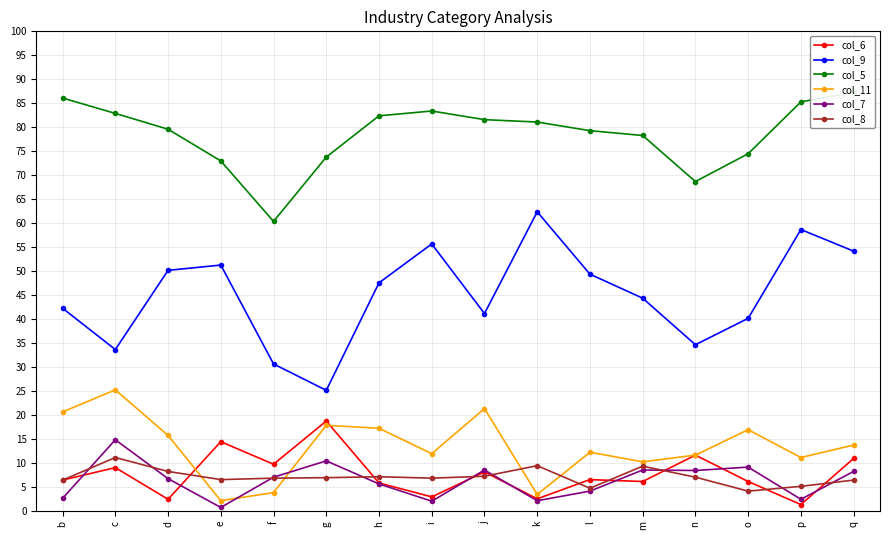

Reading left to right, transcribe all the data shown in this chart.

col_6: b=6.5	c=9.1	d=2.5	e=14.5	f=9.8	g=18.8	h=5.9	i=3.0	j=8.2	k=2.6	l=6.6	m=6.2	n=11.7	o=6.2	p=1.4	q=11.0
col_9: b=42.3	c=33.7	d=50.2	e=51.3	f=30.7	g=25.2	h=47.6	i=55.7	j=41.2	k=62.4	l=49.4	m=44.4	n=34.7	o=40.2	p=58.7	q=54.2
col_5: b=86.1	c=82.9	d=79.6	e=73.0	f=60.4	g=73.8	h=82.4	i=83.4	j=81.6	k=81.1	l=79.3	m=78.3	n=68.7	o=74.5	p=85.3	q=87.3
col_11: b=20.7	c=25.3	d=15.8	e=2.2	f=3.9	g=17.9	h=17.3	i=12.0	j=21.4	k=3.5	l=12.3	m=10.3	n=11.7	o=17.0	p=11.2	q=13.8
col_7: b=2.7	c=14.9	d=6.8	e=0.8	f=7.1	g=10.5	h=5.7	i=2.1	j=8.6	k=2.2	l=4.2	m=8.6	n=8.5	o=9.2	p=2.5	q=8.3
col_8: b=6.5	c=11.2	d=8.3	e=6.6	f=6.9	g=7.0	h=7.2	i=6.9	j=7.3	k=9.5	l=4.8	m=9.4	n=7.1	o=4.2	p=5.2	q=6.5